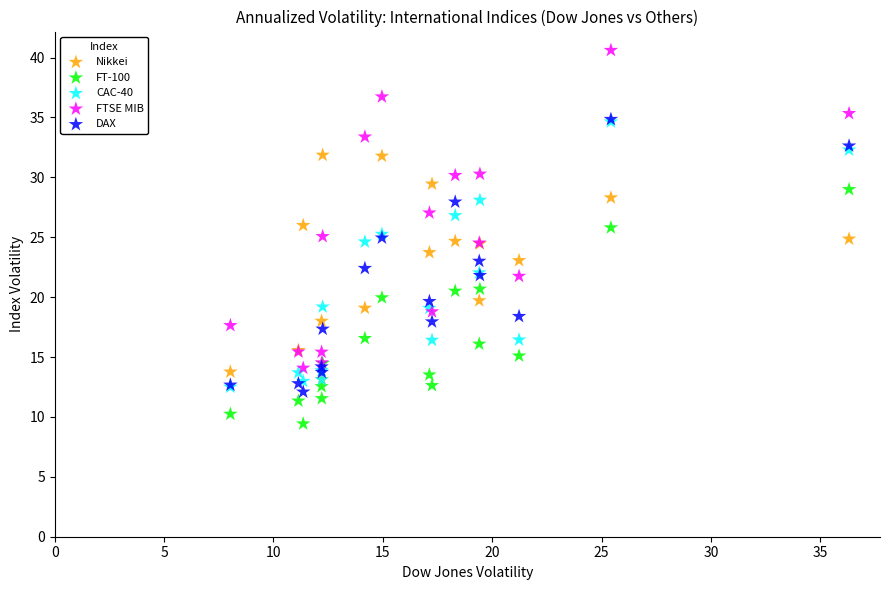

Which series reaches the minimum Y coordinate?

FT-100